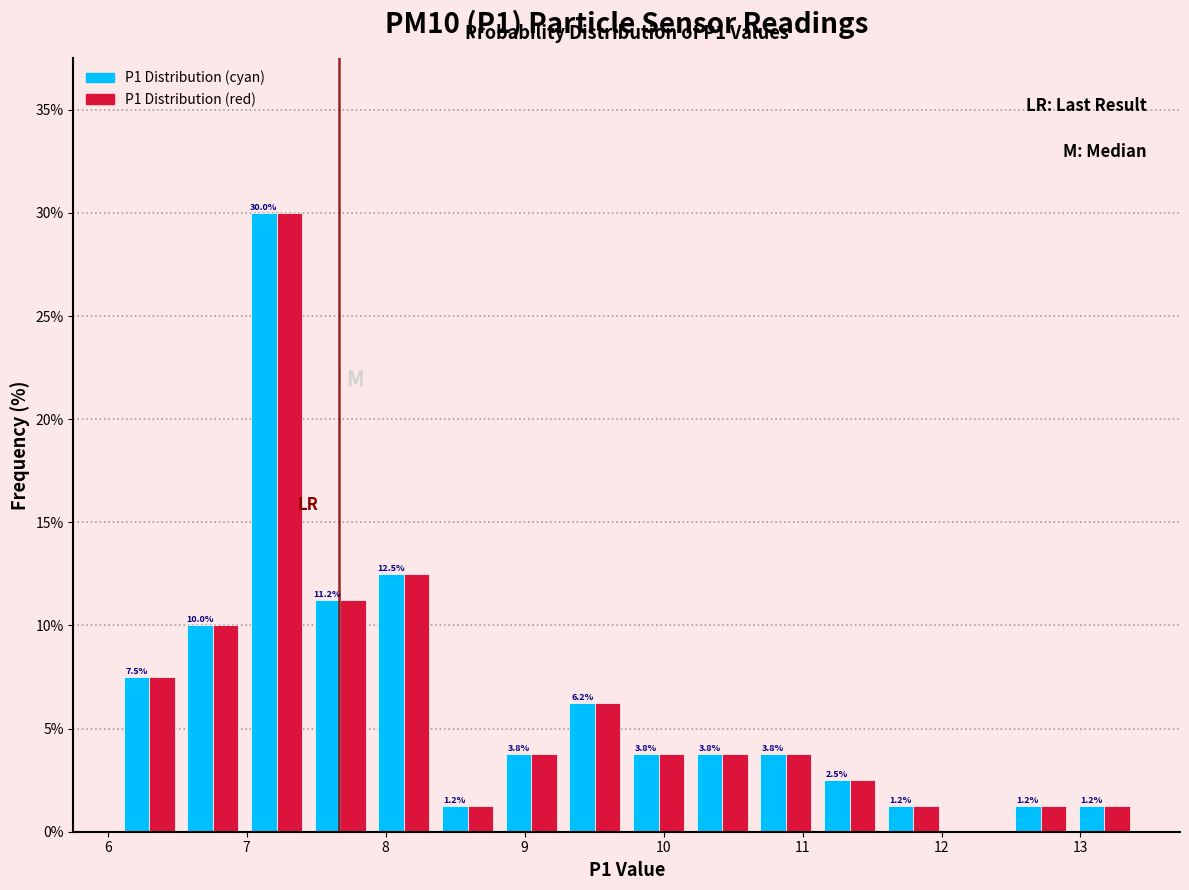

In the P1 Distribution (cyan) series, which range on the x-axis has the tallest bar?

7.0 to 7.4